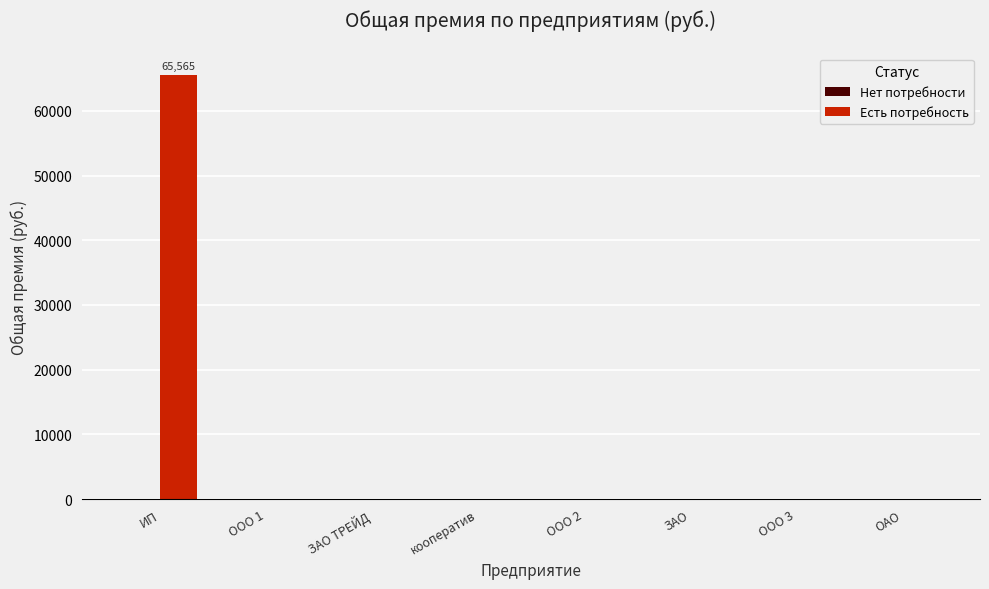

What is the sum of all values?

65565